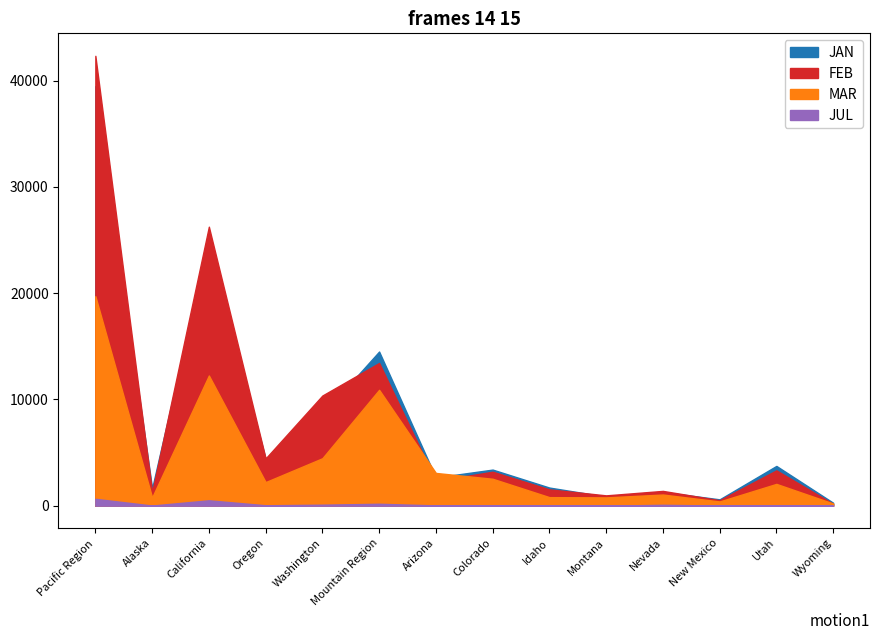

In MAR, how many points are higher than both neighbors (excluding endpoints)?

4